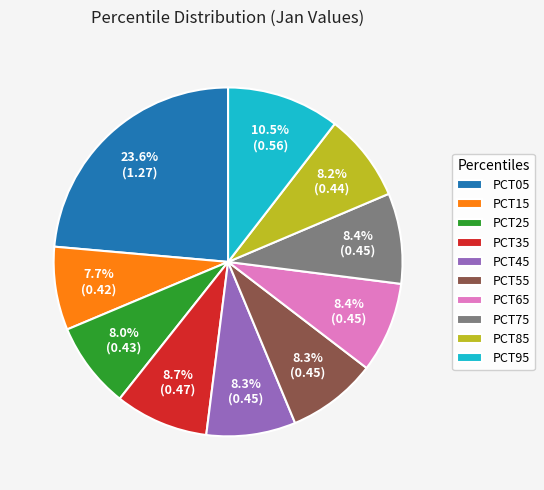

Count the number of slices in the pie.

10